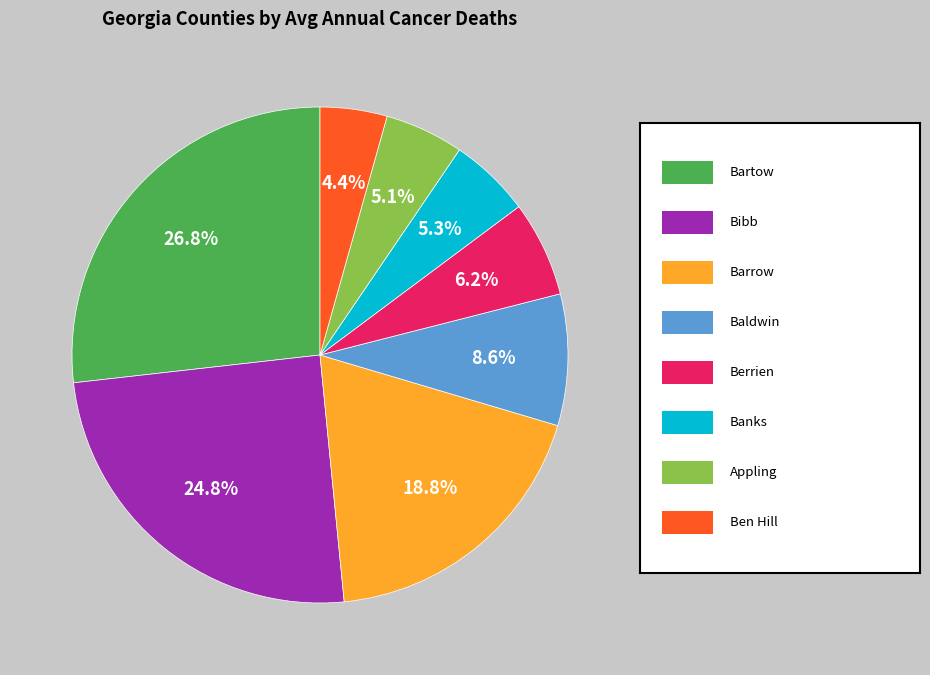

Does any single category account for the majority?

No